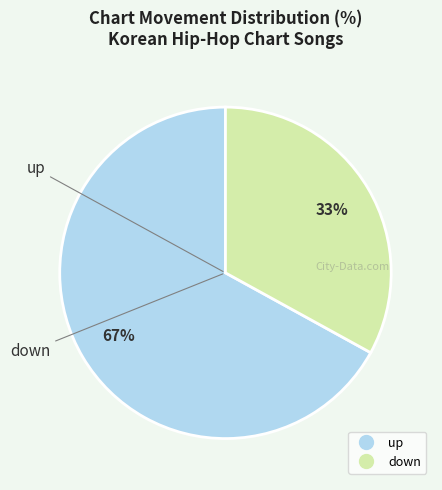

Count the number of slices in the pie.

2